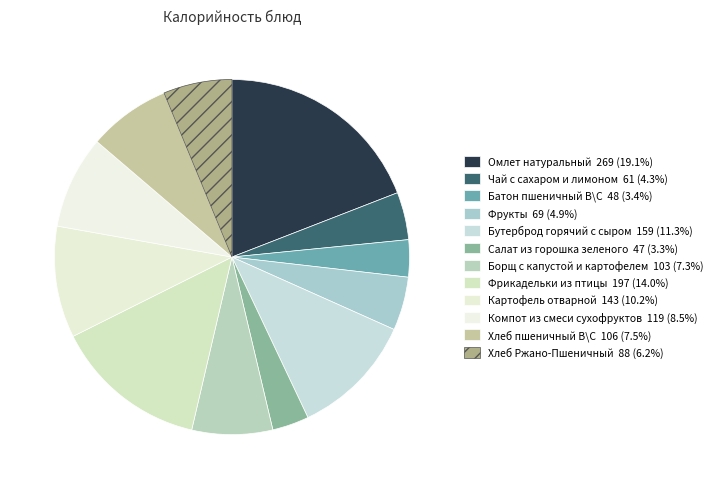

Approximately how many times larger is the value at Чай с сахаром и лимоном compared to Фрукты?

0.9